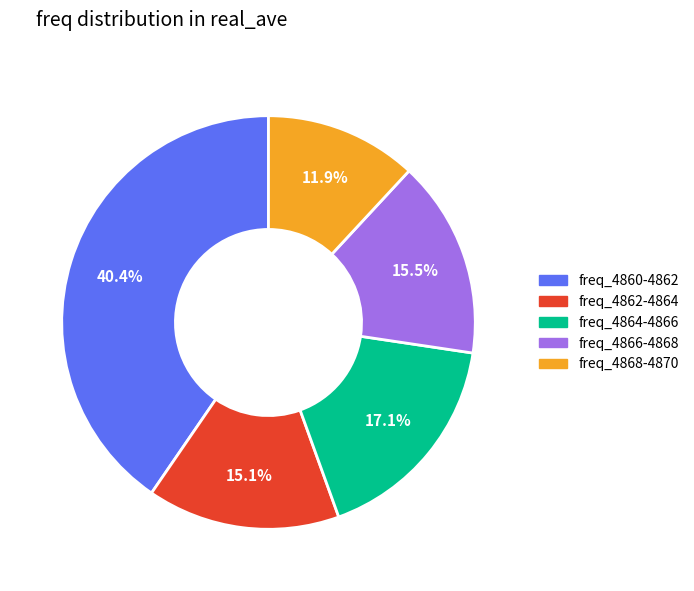

How many segments does this pie chart have?

5